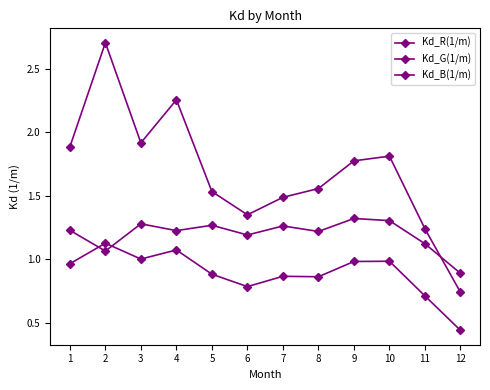

Is this an area chart (filled region under the line)?

No